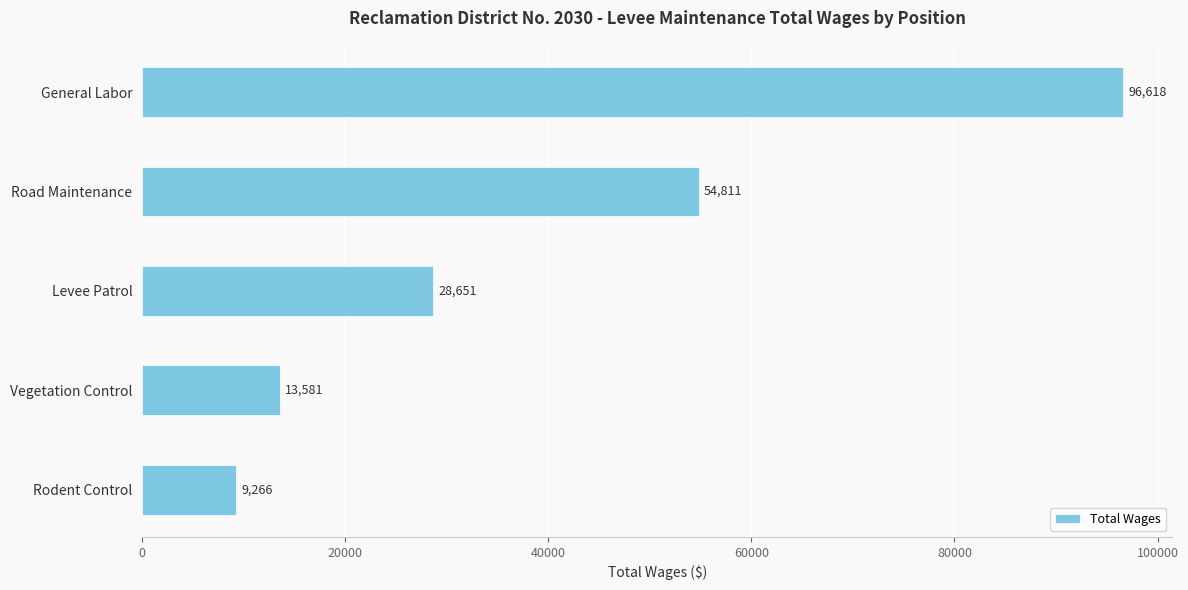

The chart shows a value of 95261 at Road Maintenance. True or false?

False